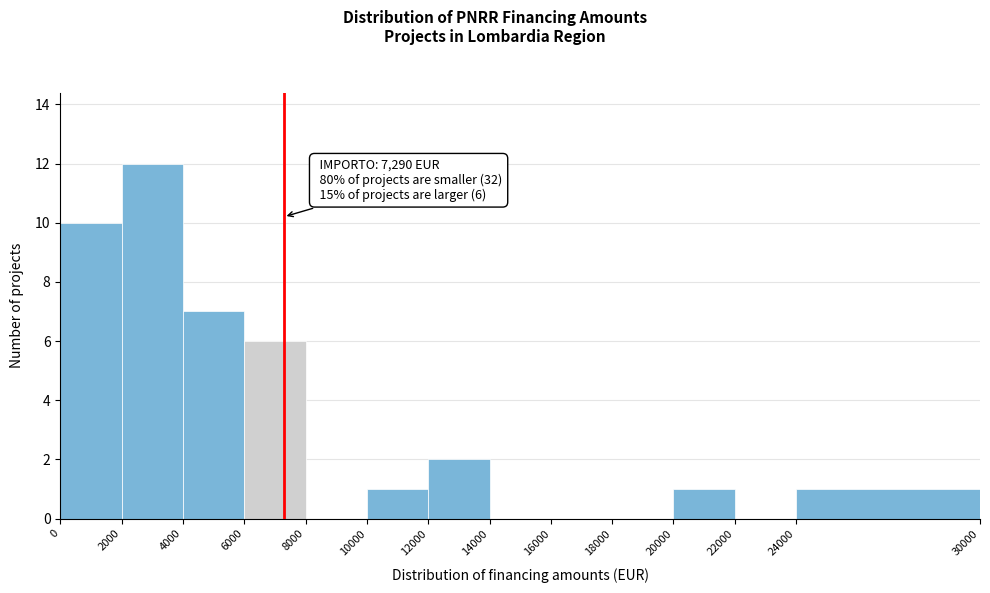

Which range on the x-axis has the tallest bar?

2000 to 4000